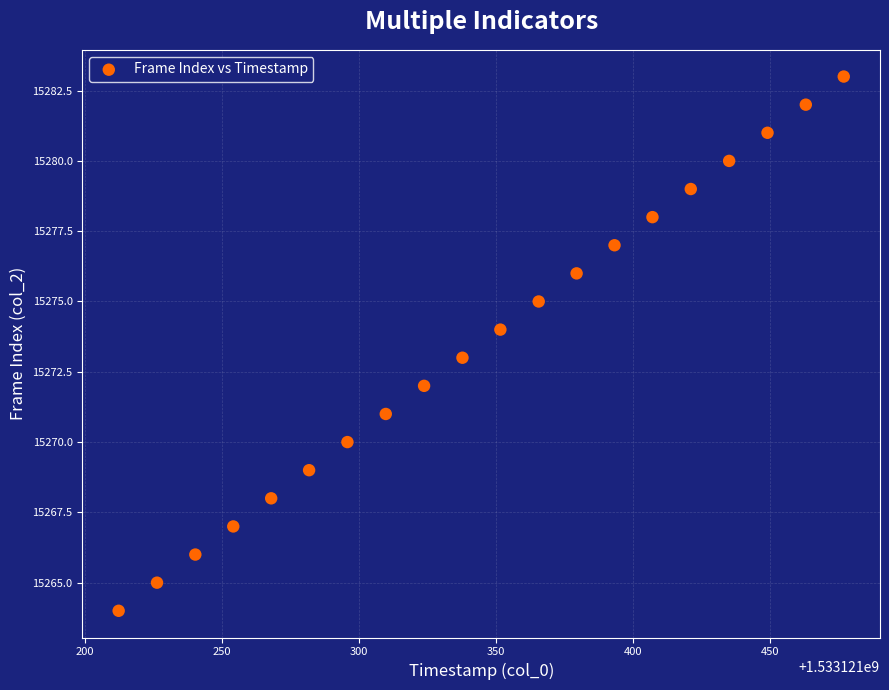

What is the range of Y values (max minus min)?

19